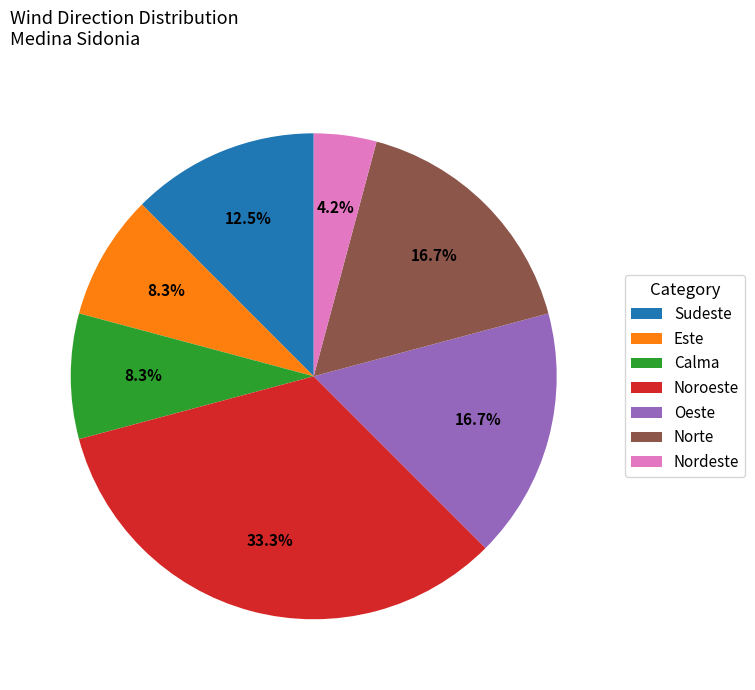

How many segments does this pie chart have?

7